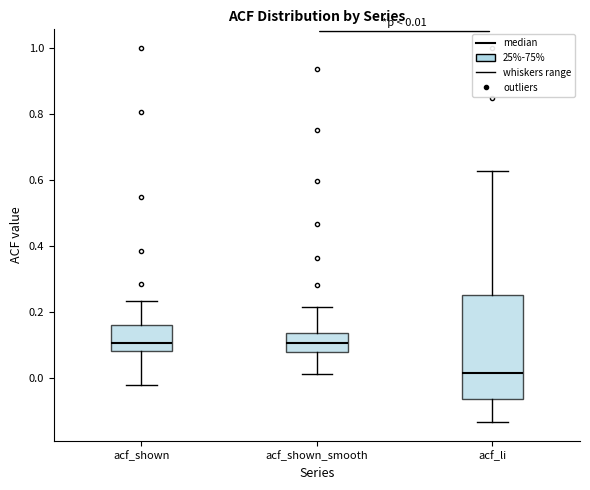

Which box has the lowest median line?

acf_li